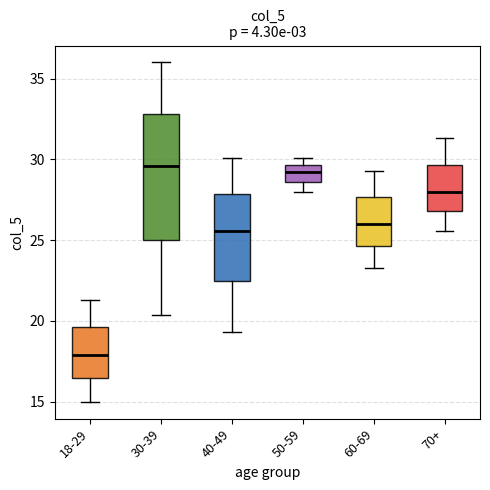

Where is the upper edge of the box for 50-59 on the y-axis? The values are not printed on the chart, so give them approximately, as read against the axis.

29.5